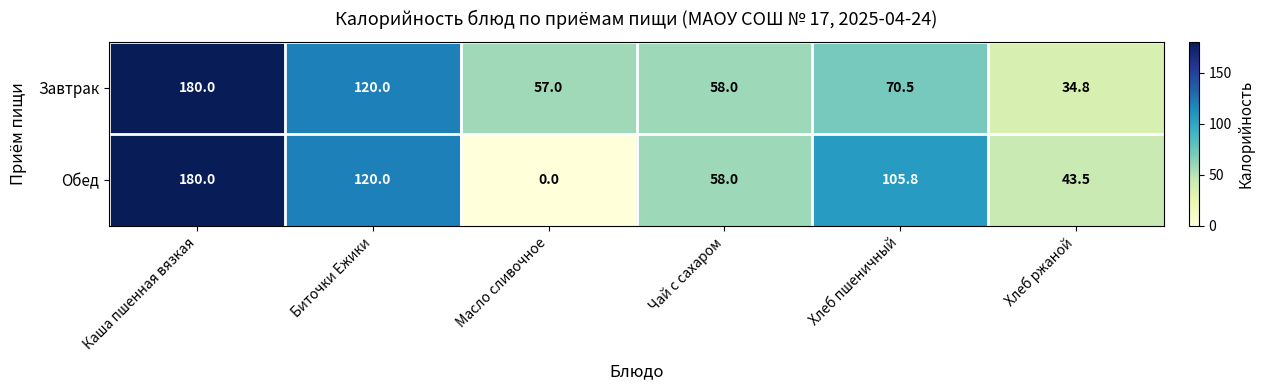

The Завтрак series shows 24.4 at Масло сливочное. True or false?

False